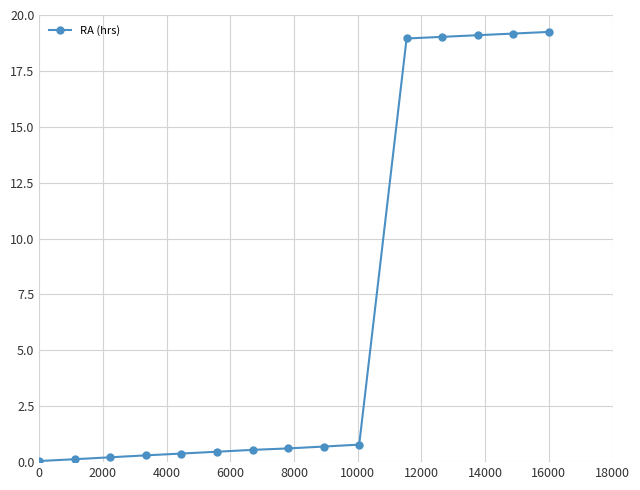

What is the difference between the second highest and second lowest values?

19.0